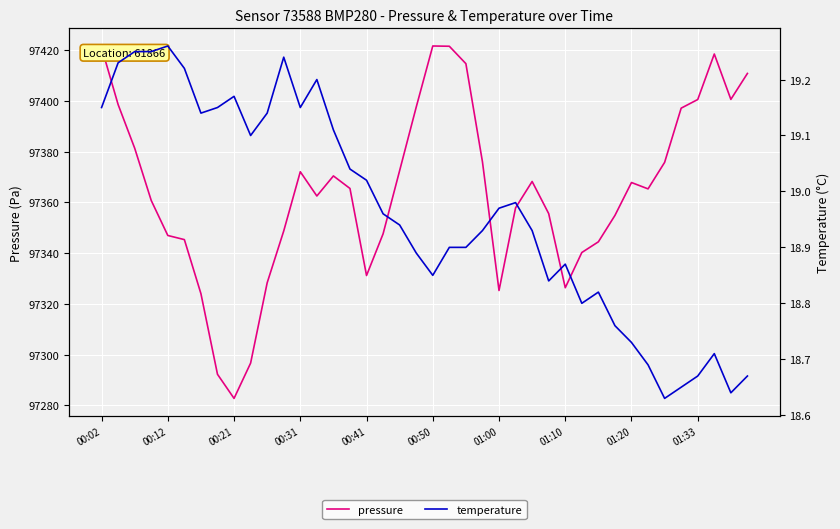

What is the maximum value for pressure?

97421.6